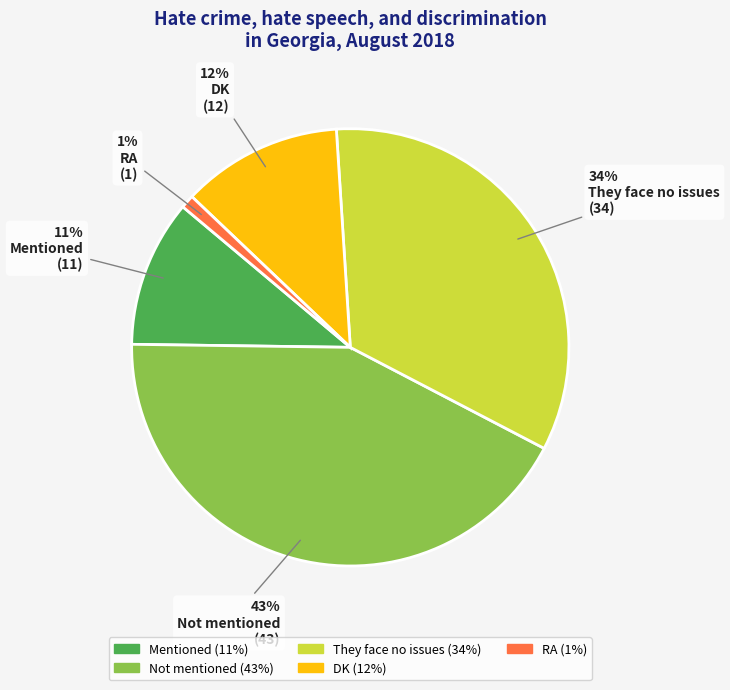

To the nearest percent, what is the difference between the largest and smallest slice percentages?

42%